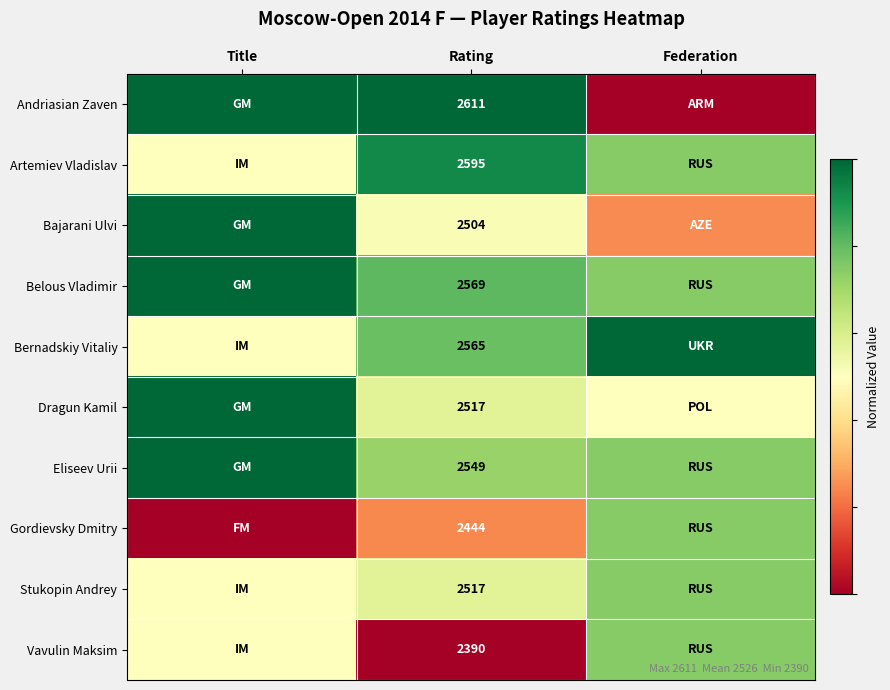

Is the value of Bajarani Ulvi at Rating greater than the value of Stukopin Andrey at Rating?

No